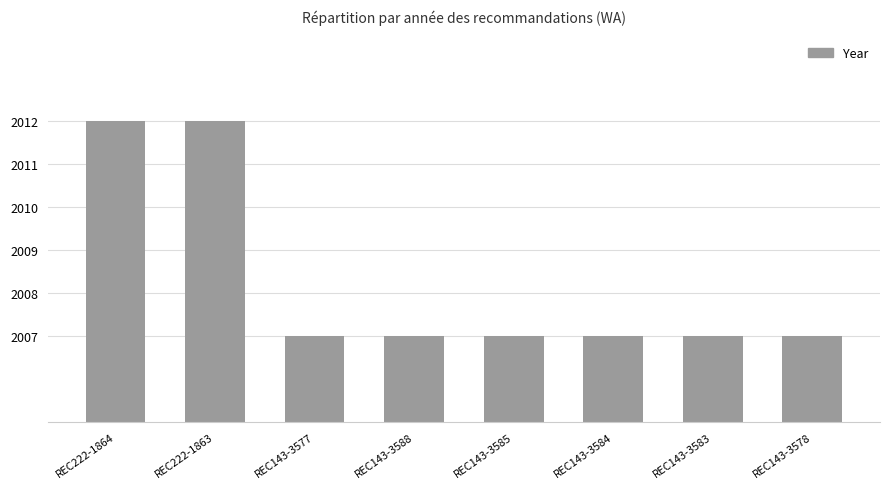

What is the minimum value shown in the chart?

2007